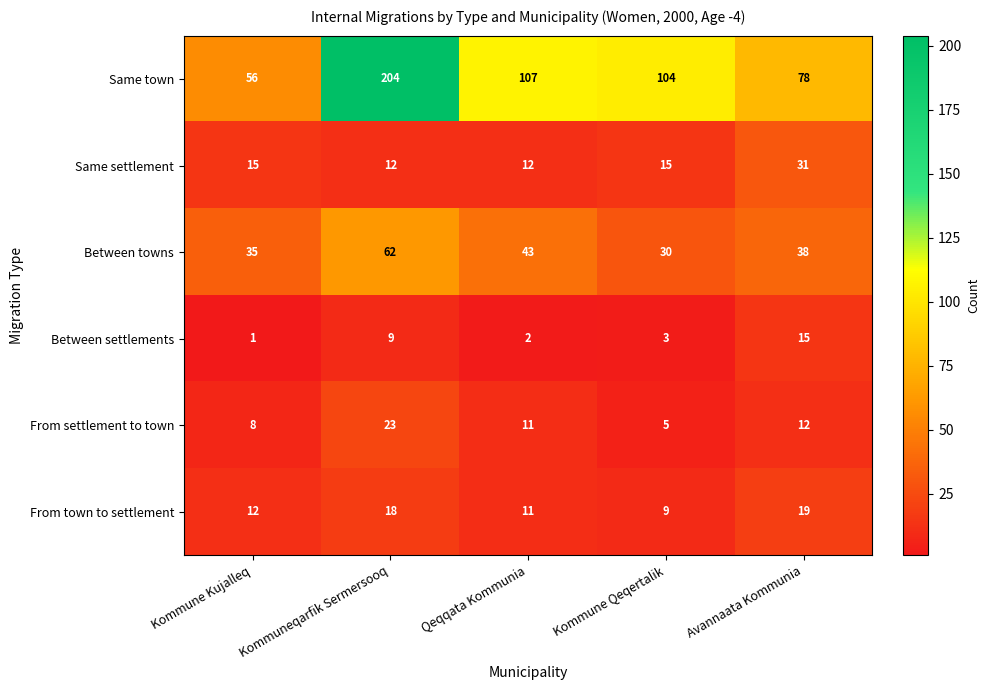

Reading left to right, transcribe all the data shown in this chart.

Same town: 56	204	107	104	78
Same settlement: 15	12	12	15	31
Between towns: 35	62	43	30	38
Between settlements: 1	9	2	3	15
From settlement to town: 8	23	11	5	12
From town to settlement: 12	18	11	9	19